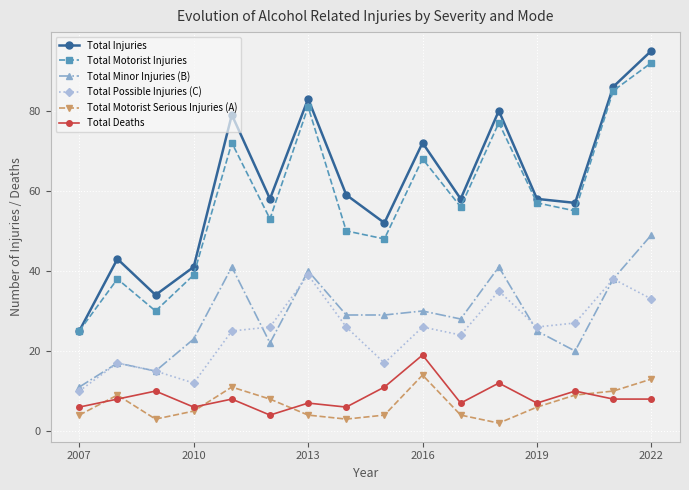

In Total Possible Injuries (C), how many points are higher than both neighbors (excluding endpoints)?

5